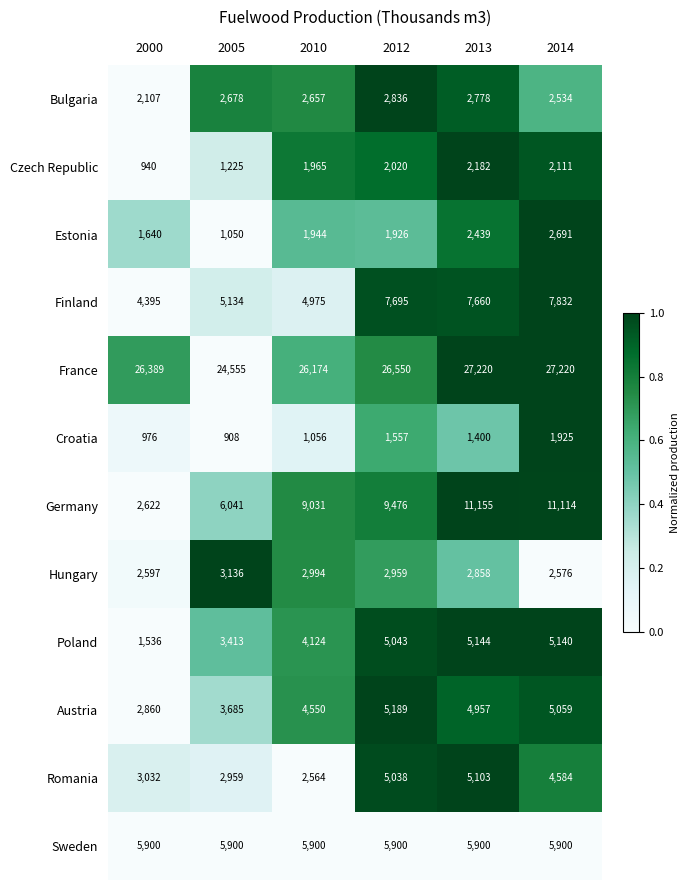

What is the average value of the Finland series?

6282